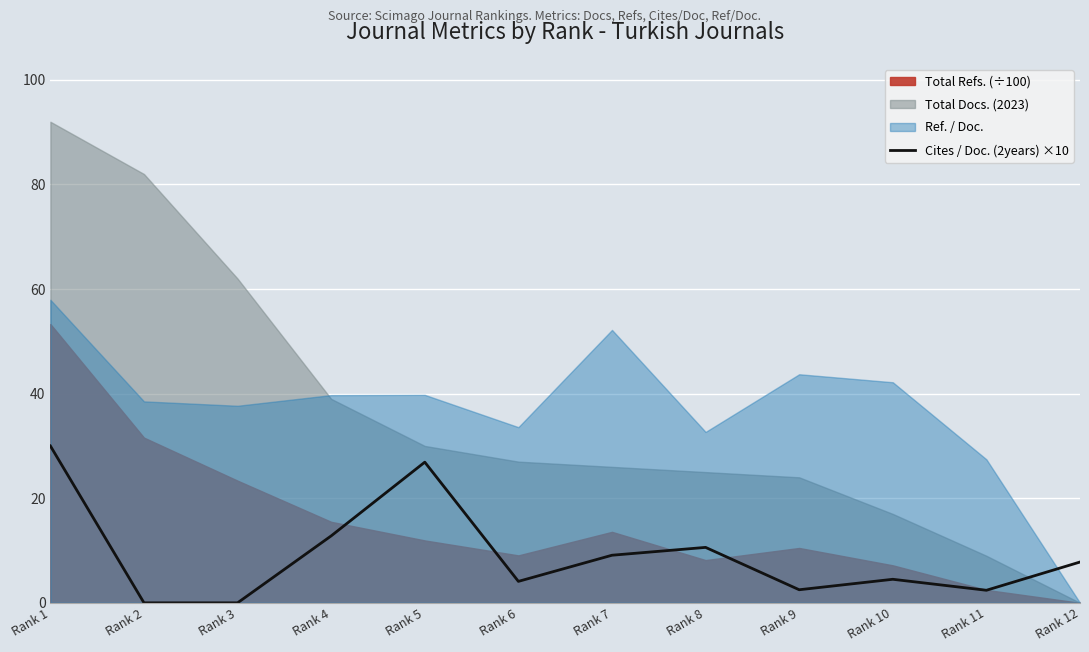

How many data points are less than 7?

6